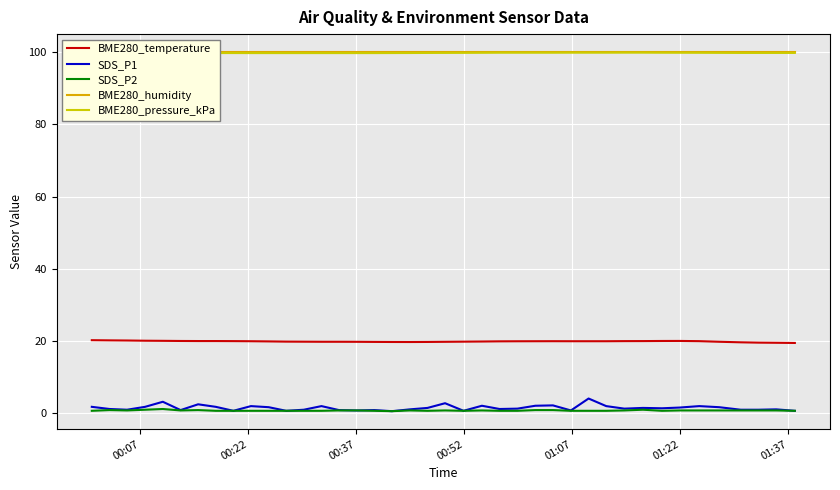

What is the highest value of the SDS_P1 series?

4.1